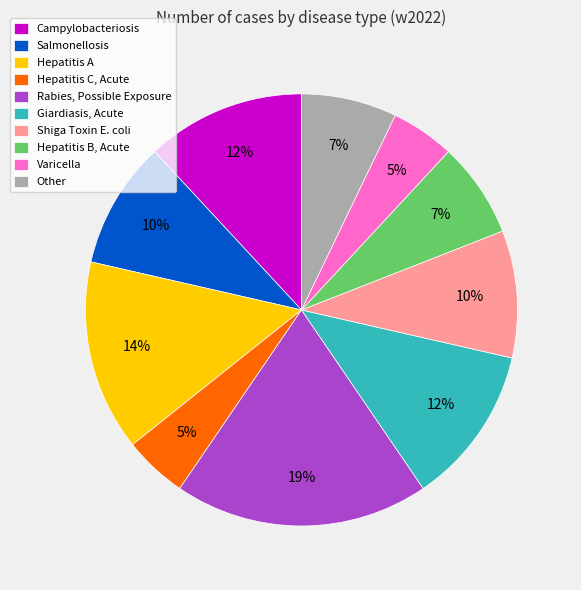

Do Hepatitis A and Giardiasis, Acute together represent more than half of the pie?

No